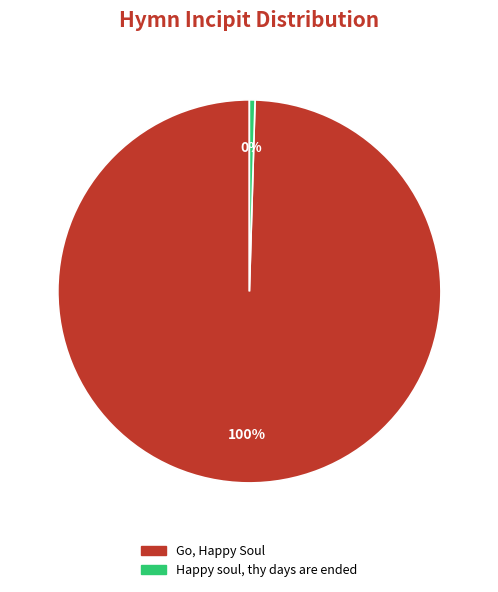

Which has a higher value, Go, Happy Soul or Happy soul, thy days are ended?

Go, Happy Soul